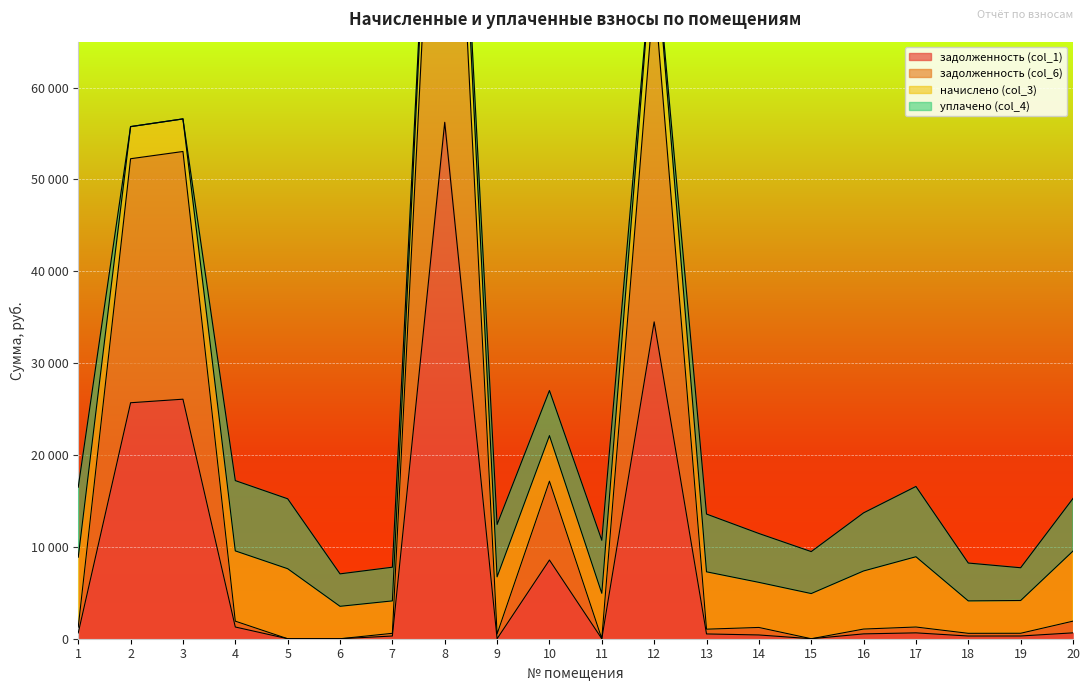

What is the greatest value displayed?

114355.5